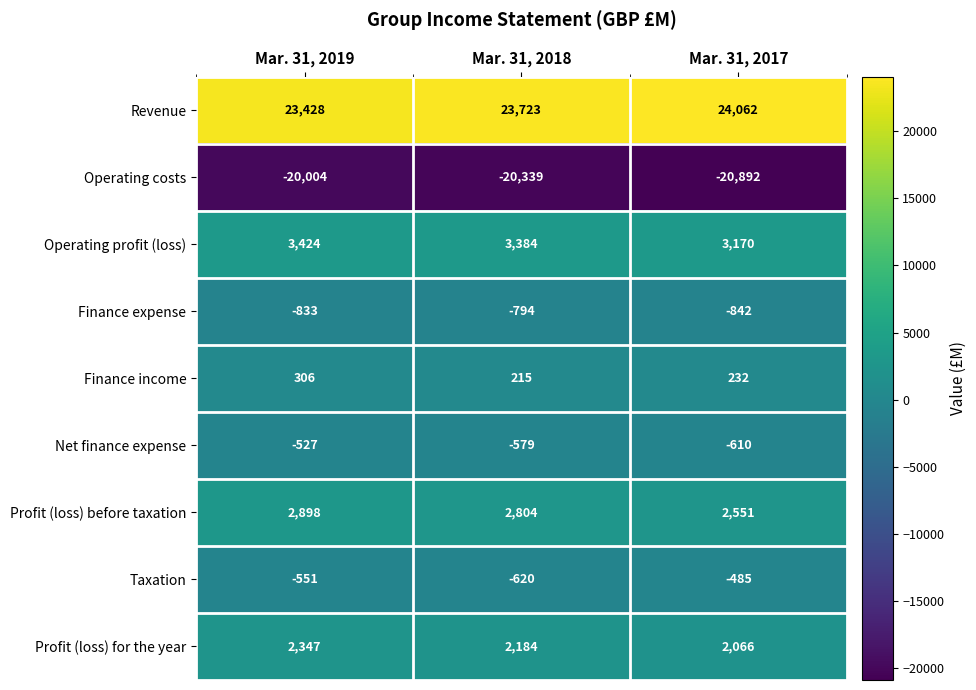

Reading left to right, what are all the values shown in this chart?

Revenue: 23428	23723	24062
Operating costs: -20004	-20339	-20892
Operating profit (loss): 3424	3384	3170
Finance expense: -833	-794	-842
Finance income: 306	215	232
Net finance expense: -527	-579	-610
Profit (loss) before taxation: 2898	2804	2551
Taxation: -551	-620	-485
Profit (loss) for the year: 2347	2184	2066